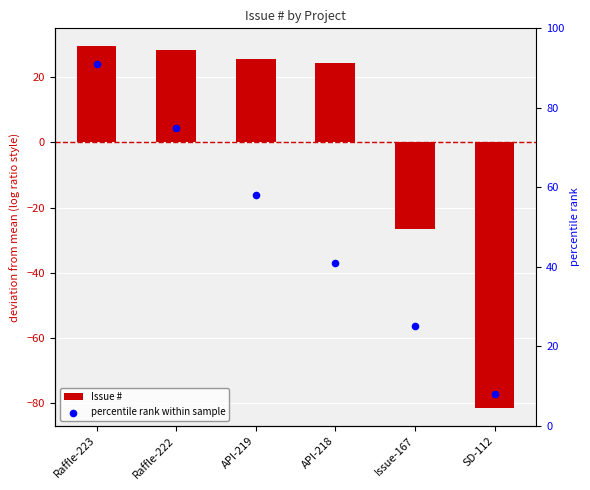

Which series has the largest total across all categories?

percentile rank within sample